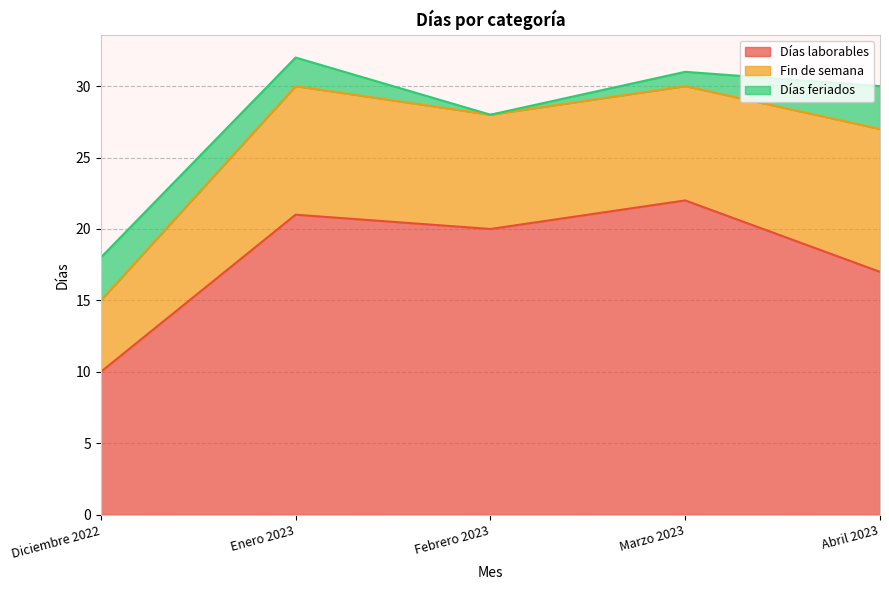

Reading left to right, transcribe all the data shown in this chart.

Días laborables: Diciembre 2022=10	Enero 2023=21	Febrero 2023=20	Marzo 2023=22	Abril 2023=17
Fin de semana: Diciembre 2022=5	Enero 2023=9	Febrero 2023=8	Marzo 2023=8	Abril 2023=10
Días feriados: Diciembre 2022=3	Enero 2023=2	Febrero 2023=0	Marzo 2023=1	Abril 2023=3